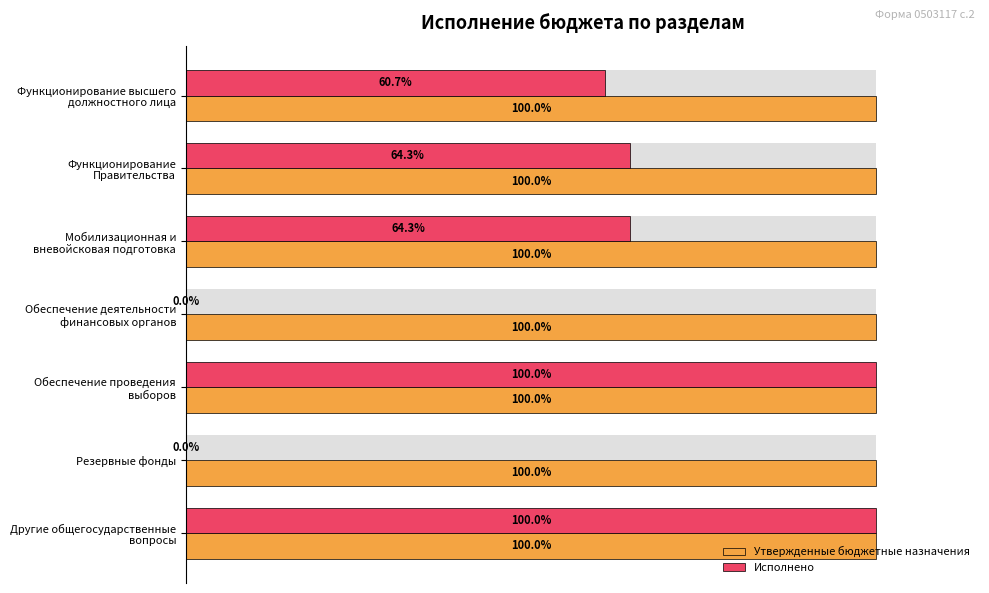

What is the difference between the highest and lowest values at 60?

0.3